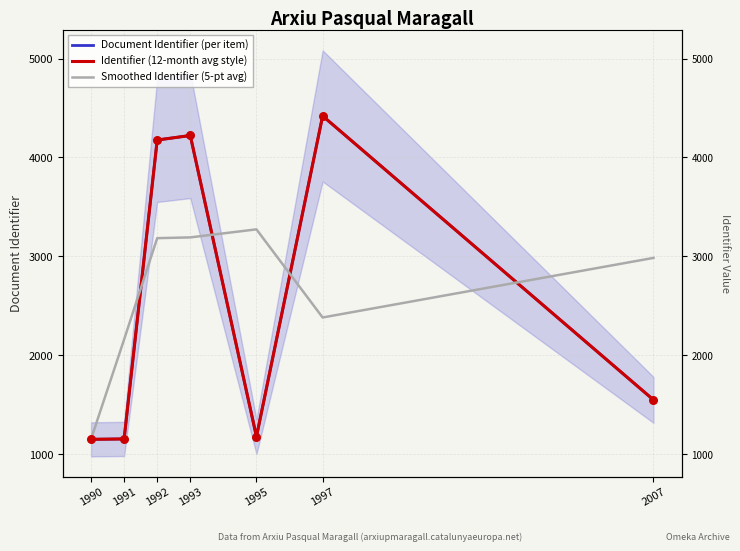

At how many categories does at least one series exceed 1758?

6